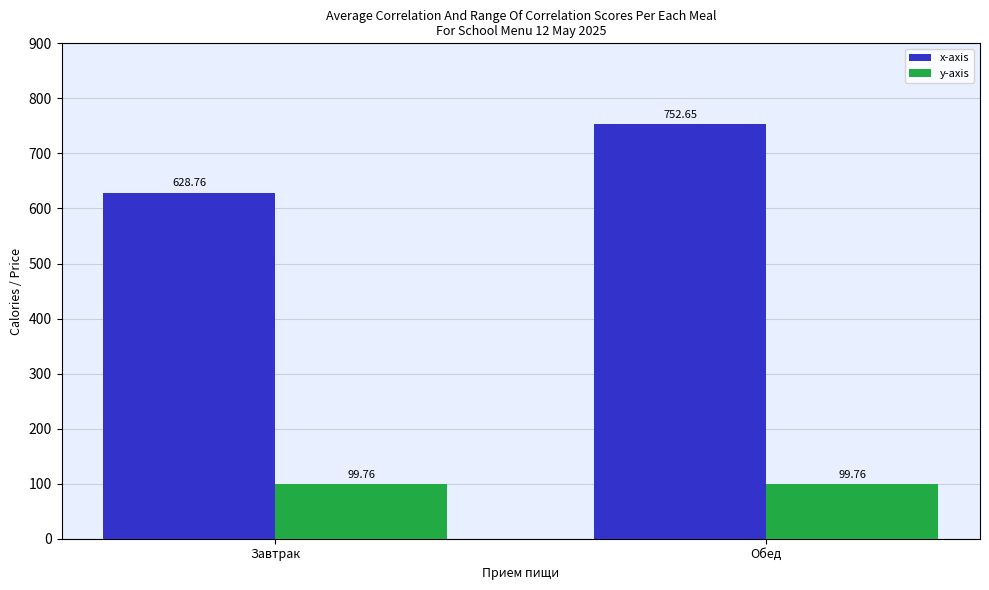

Which series changed the most between Завтрак and Обед?

x-axis